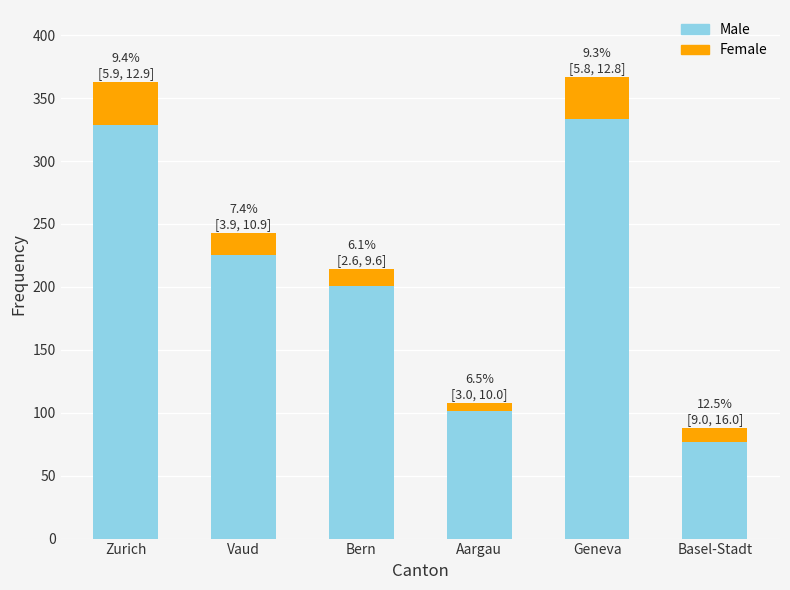

Does the chart contain any negative values?

No